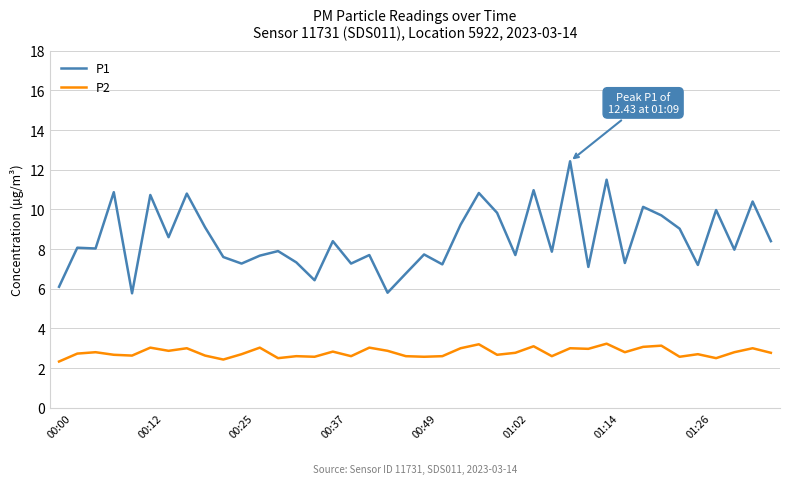

What is the difference between the maximum and minimum values in the P1 series?

6.7